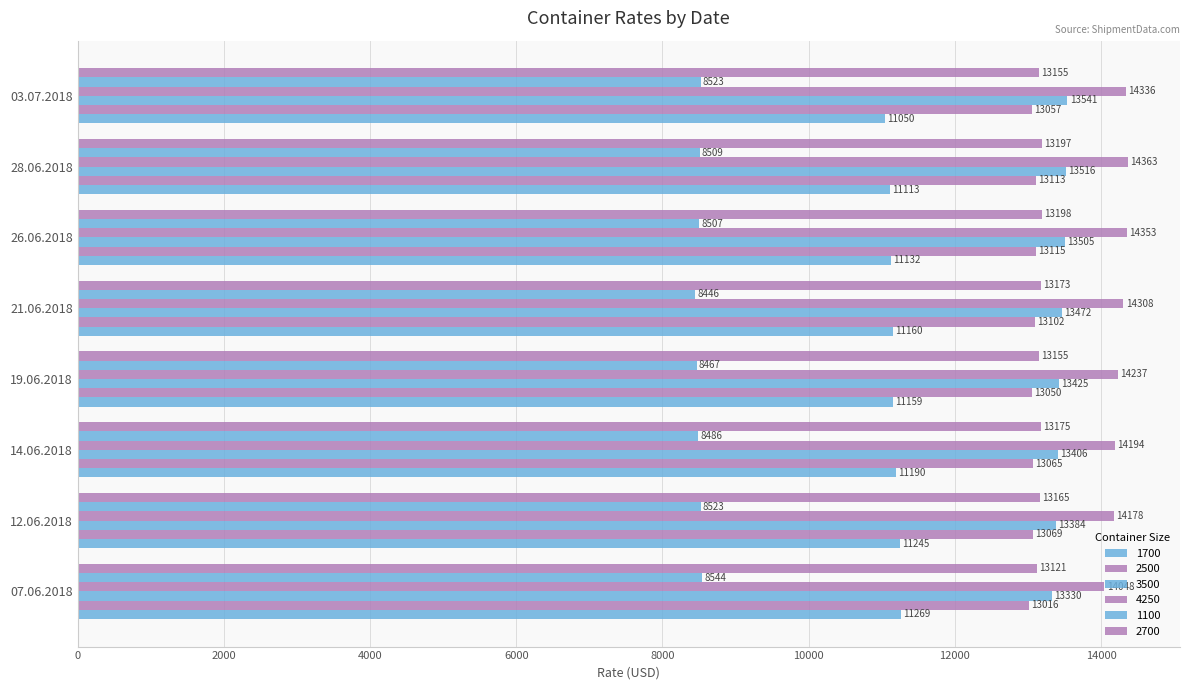

Count the number of data series in this chart.

6